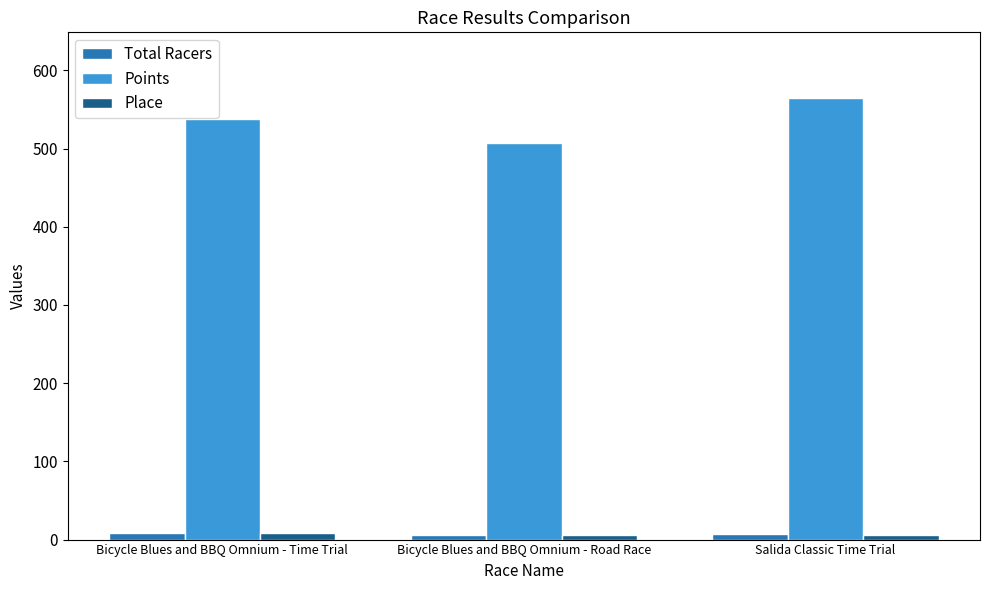

Does the chart contain any negative values?

No